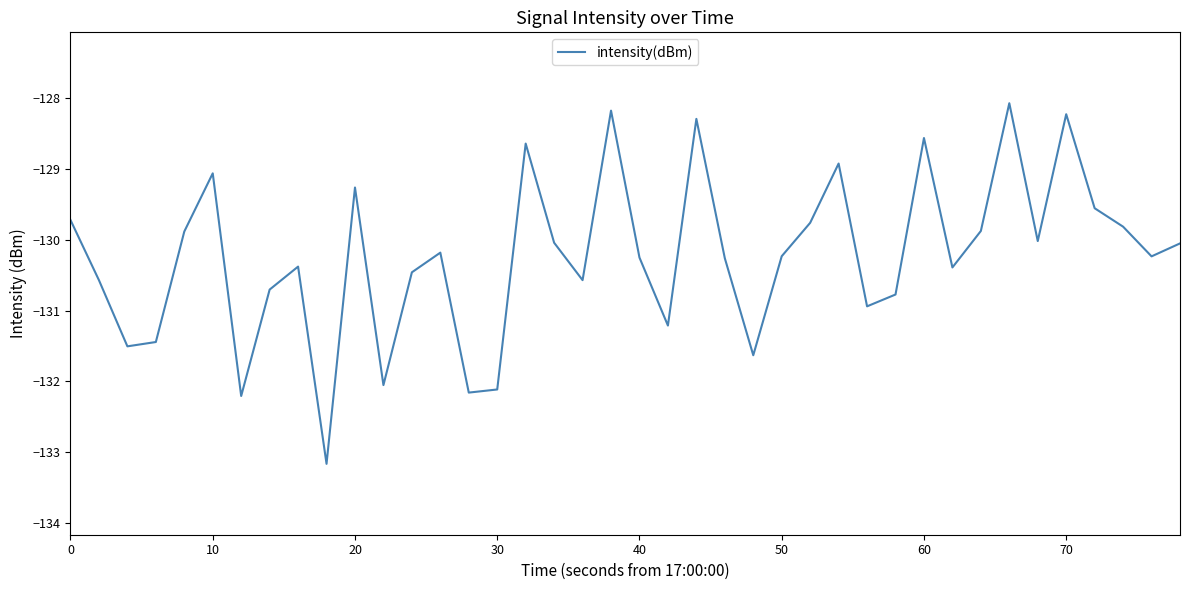

What is the smallest value displayed?

-133.2